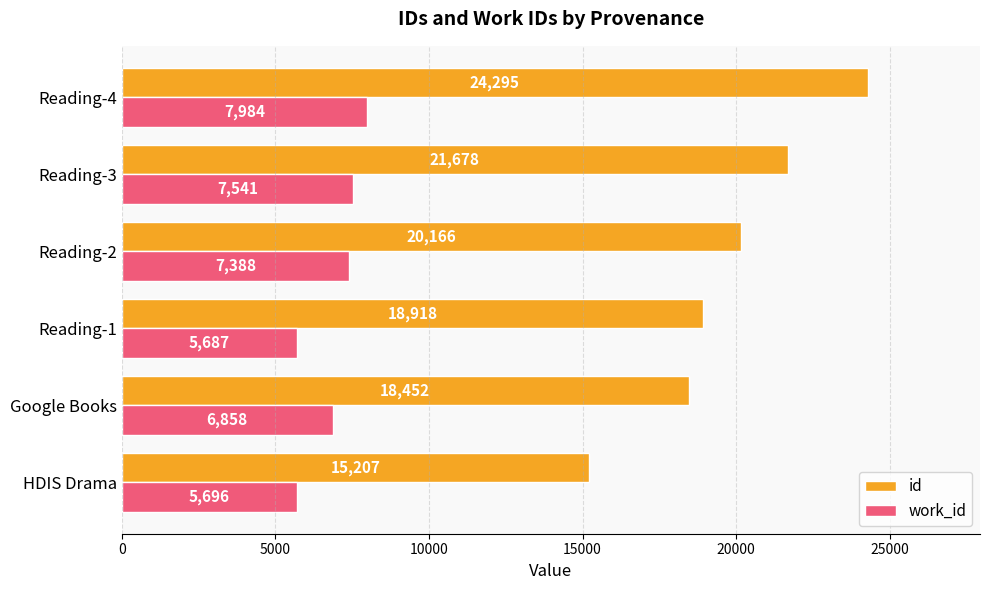

Where is work_id nearest to the value 6835?

Google Books